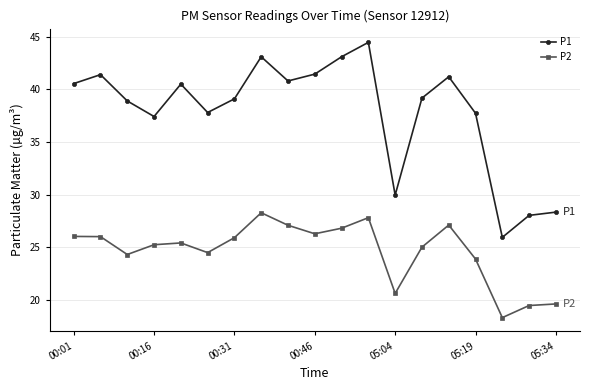

Does the chart have visible grid lines?

Yes